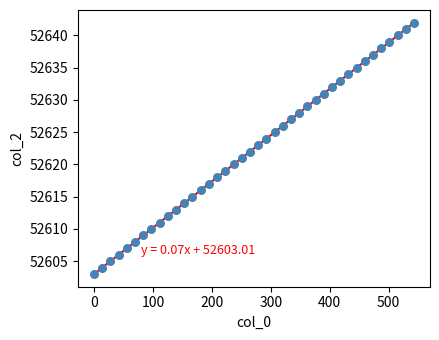

What is the range of Y values (max minus min)?

39